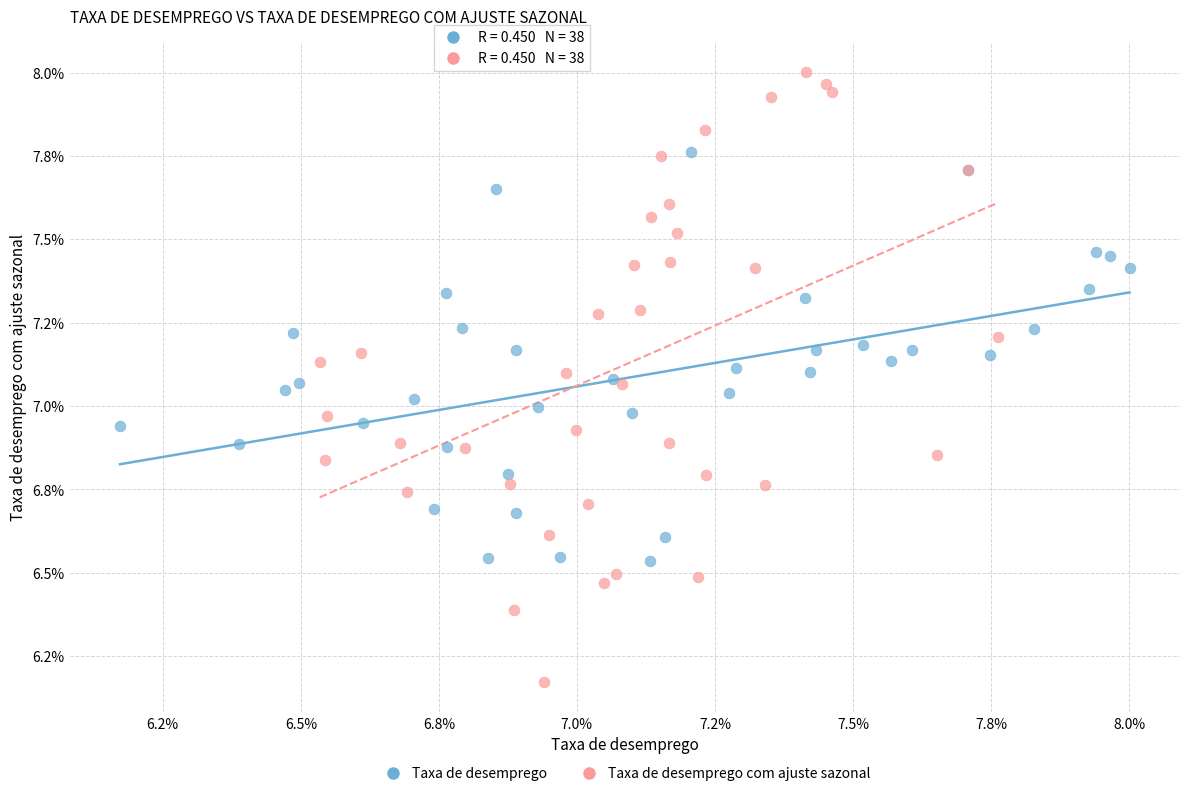

Which series reaches the minimum Y coordinate?

Taxa de desemprego com ajuste sazonal